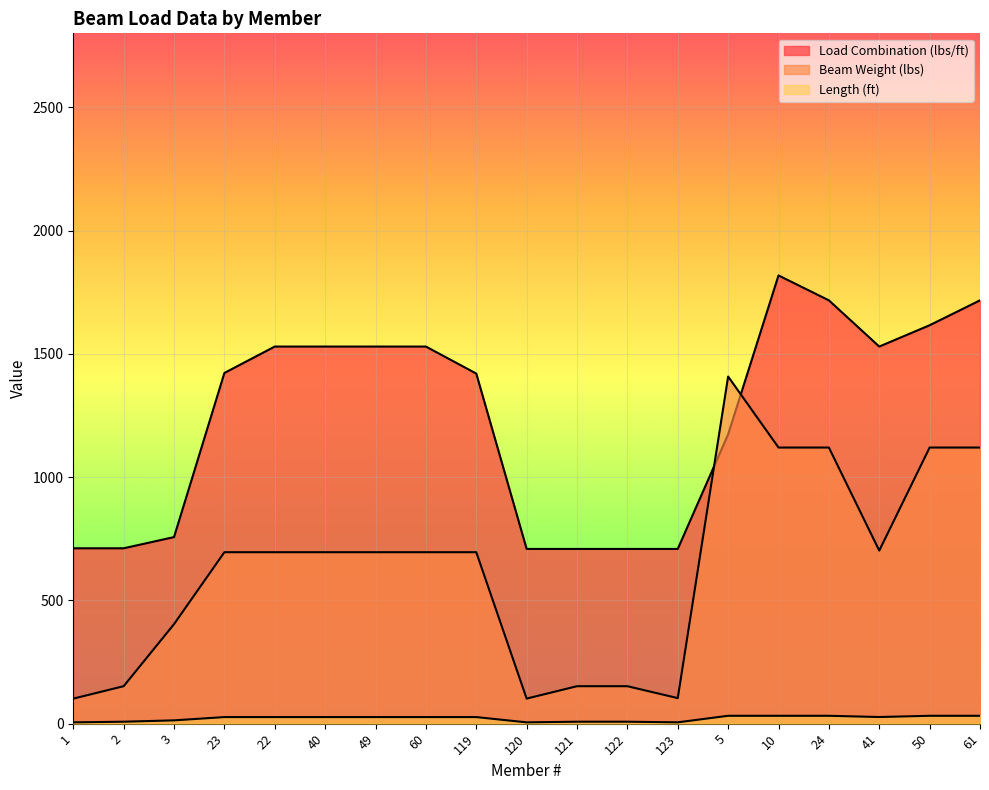

Which category has the highest value in the Length (ft) series?

5